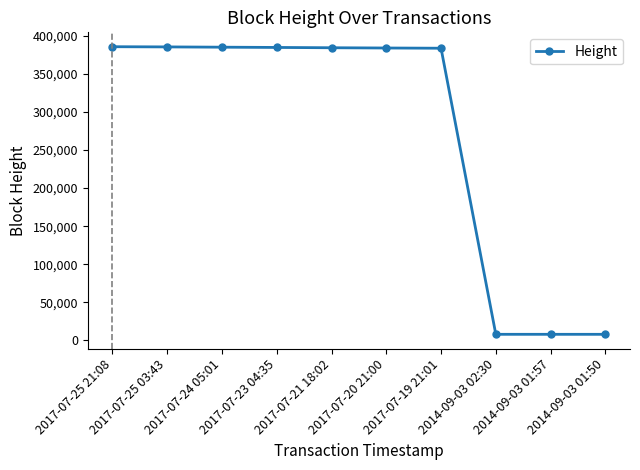

Count the number of data series in this chart.

1